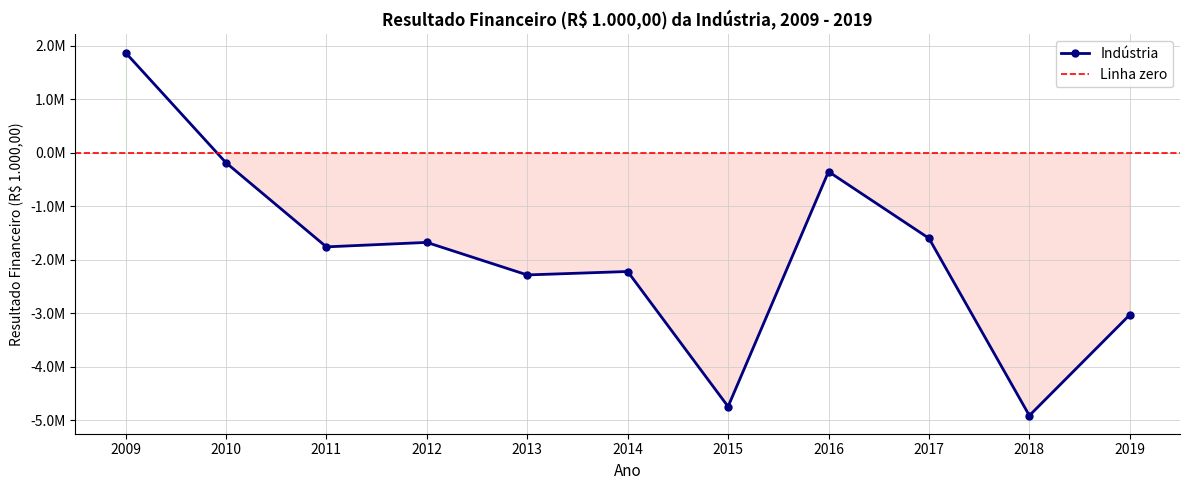

What is the value of the 6th point from the left?

-2216116.0